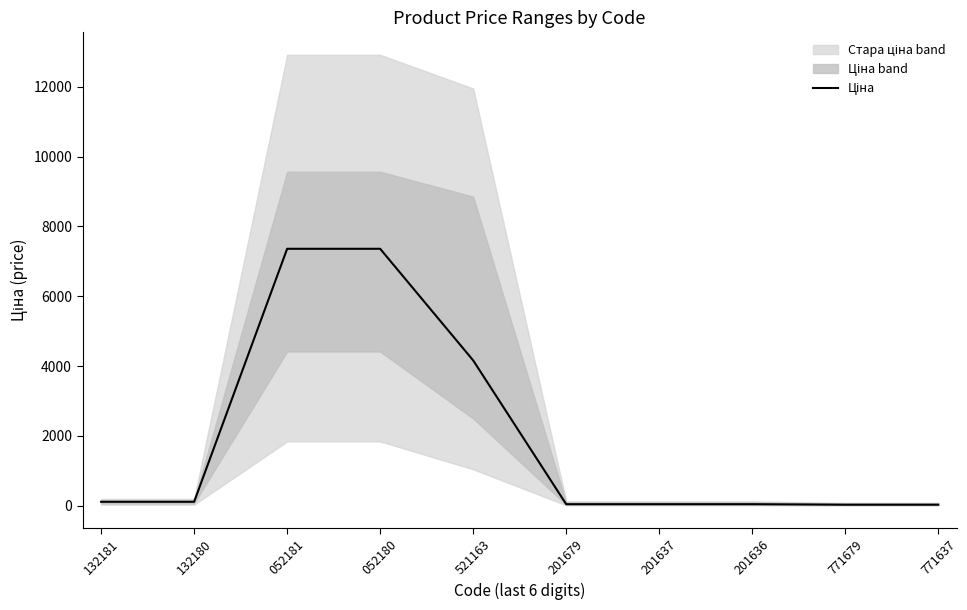

What is the average value?

1928.0